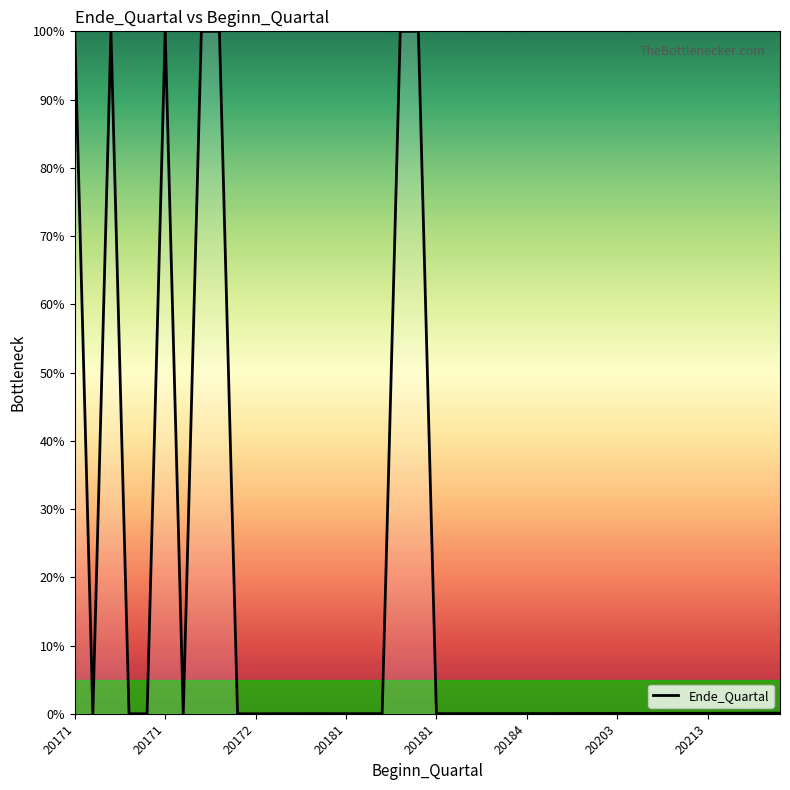

What is the maximum value shown in the chart?

100.0